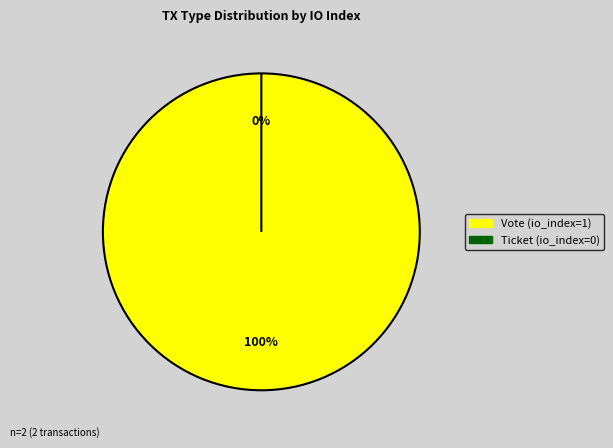

Is Vote the majority of the pie?

Yes